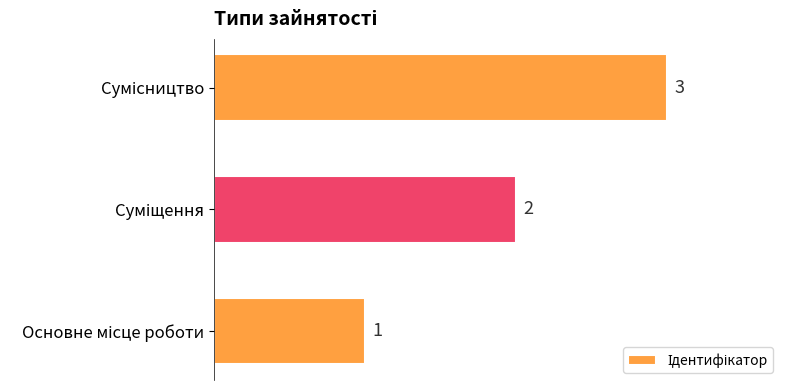

What is the greatest value displayed?

3